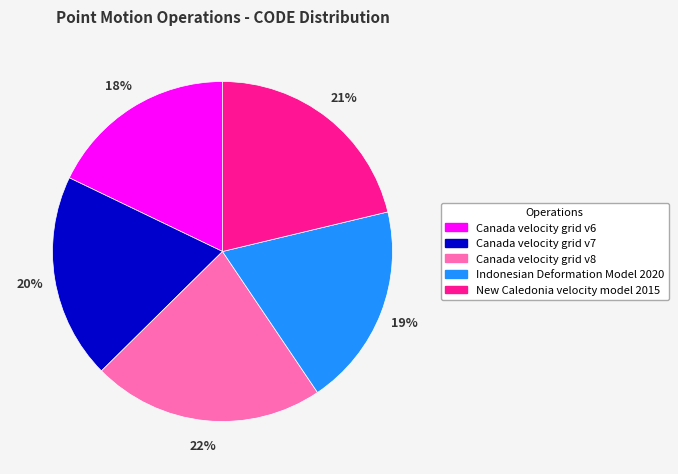

Between New Caledonia velocity model 2015 and Indonesian Deformation Model 2020, which is larger?

New Caledonia velocity model 2015